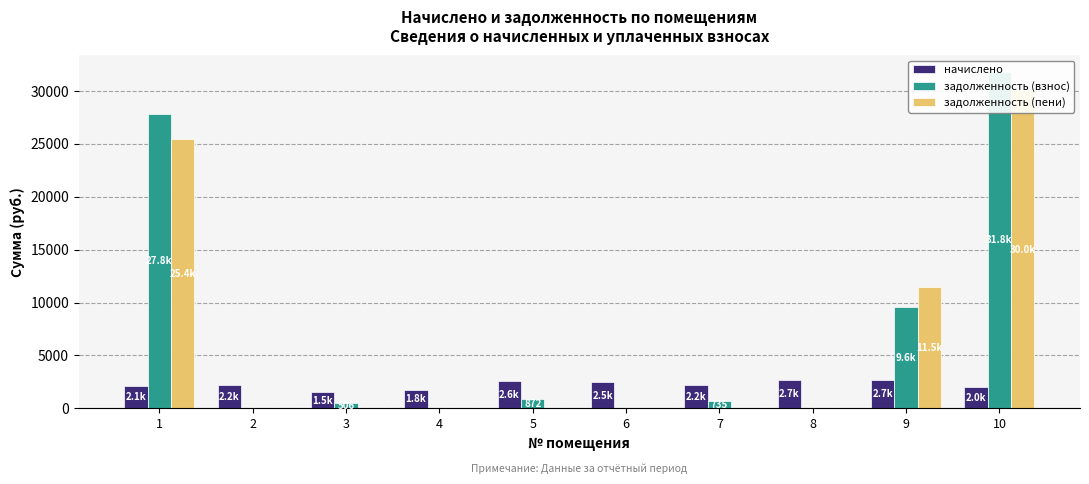

Is the value of начислено at 3 greater than the value of задолженность (пени) at 1?

No